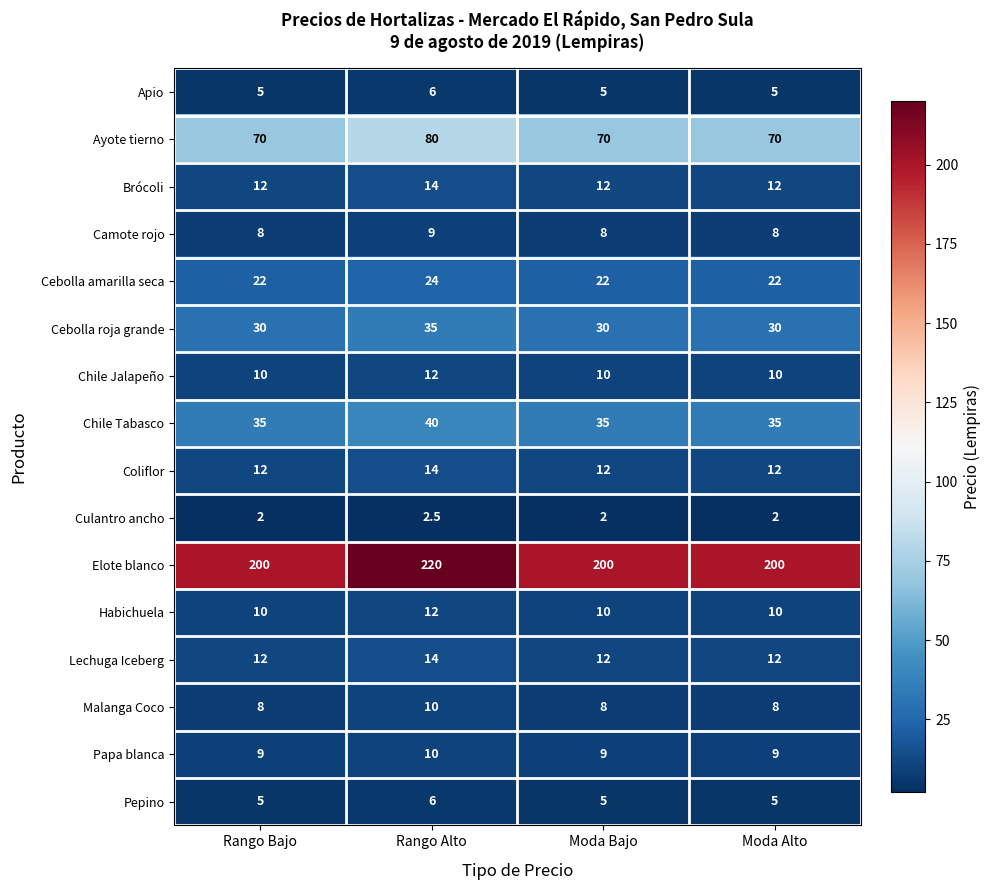

Which series has the widest spread of values?

Elote blanco